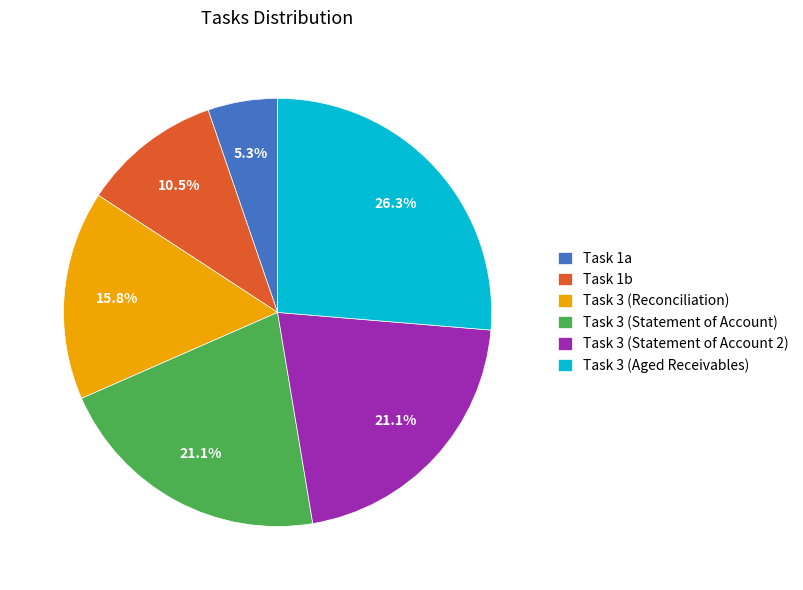

Count the number of slices in the pie.

6